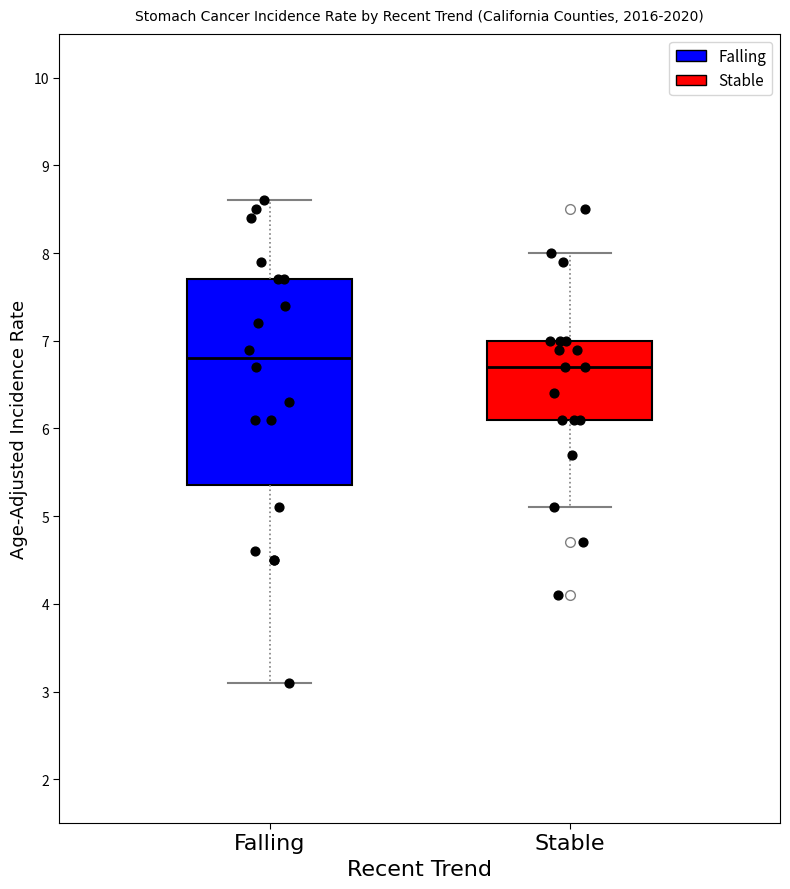

Reading left to right, transcribe this box plot: for each box, give where its median line is, the range the box spans, and where its two whiskers end, as read against the y-axis. The values are not printed on the chart, so give them approximately, as read against the axis.

Falling: median 6.8, box 5.4 to 7.7, whiskers 3.1 to 8.6
Stable: median 6.7, box 6.1 to 7.0, whiskers 5.1 to 8.0